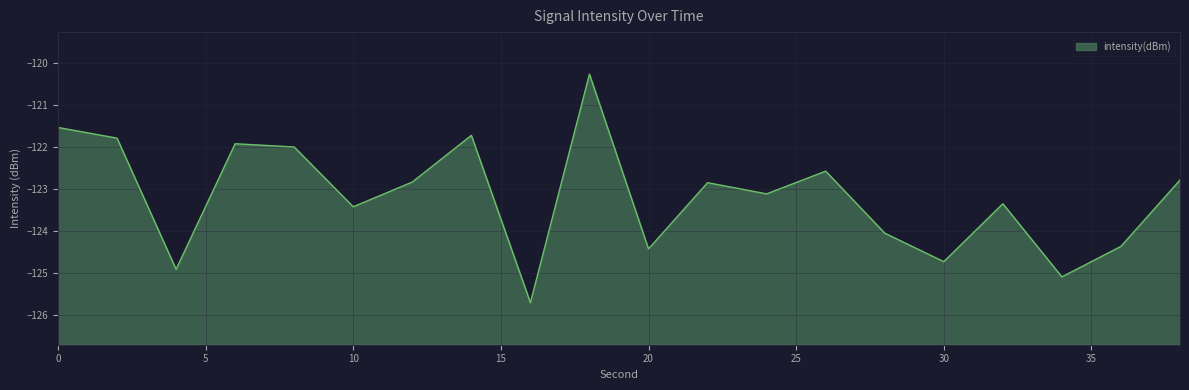

The value at 30 is -172.7. True or false?

False